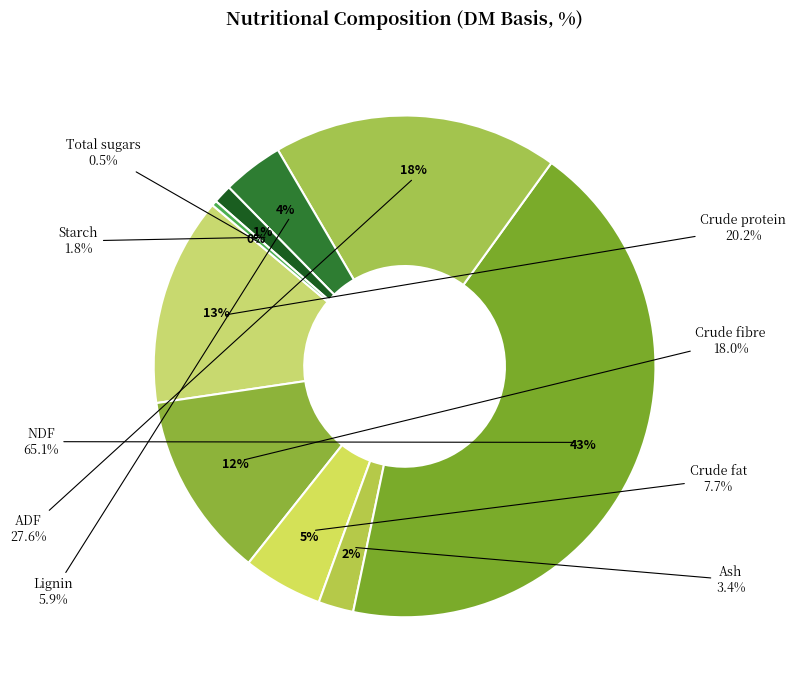

Is it true that ADF is 10% of the pie?

False